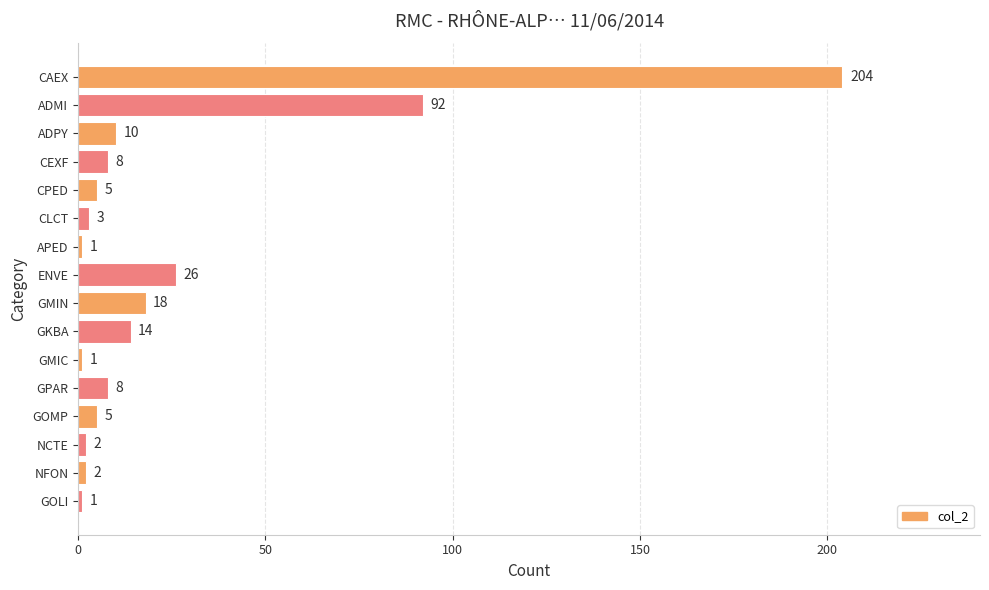

At which label is the value closest to 102?

ADMI